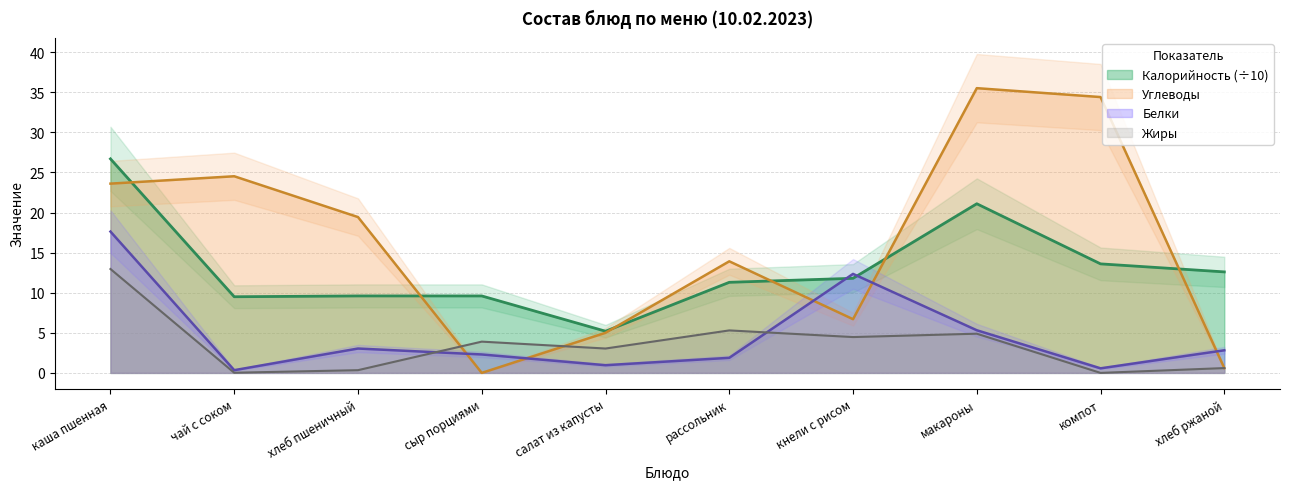

Reading left to right, list all the values displayed in this chart.

Калорийность: 26.7	9.5	9.6	9.6	5.2	11.3	11.8	21.1	13.6	12.6
Белки: 17.6	0.3	3.0	2.3	1.0	1.9	12.3	5.3	0.6	2.8
Жиры: 13.0	0.0	0.3	3.9	3.0	5.3	4.5	4.9	0.0	0.6
Углеводы: 23.6	24.5	19.4	0.0	5.0	13.9	6.7	35.5	34.4	0.6